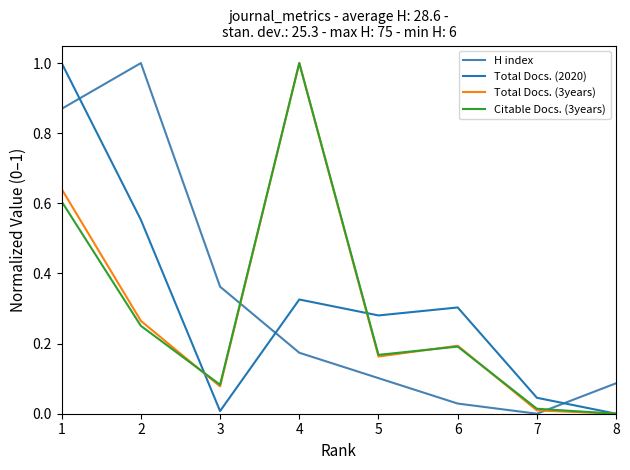

True or false: Total Docs. (2020) has more than 1 points higher than both neighbors.

True